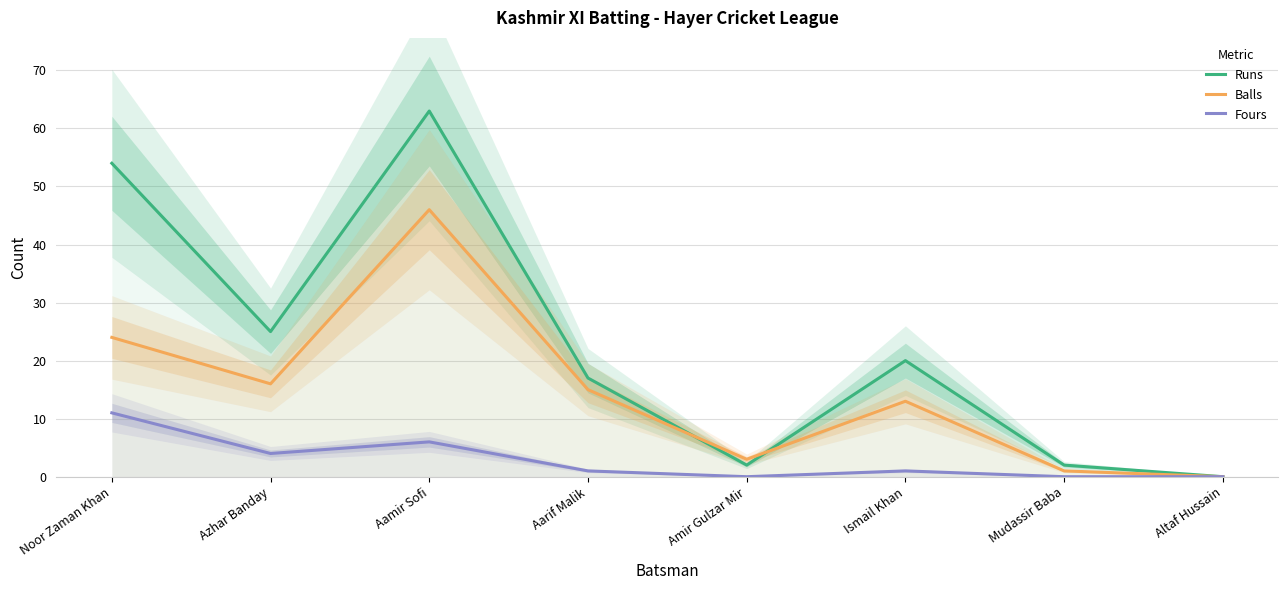

Which category has the lowest value in the Fours series?

Amir Gulzar Mir